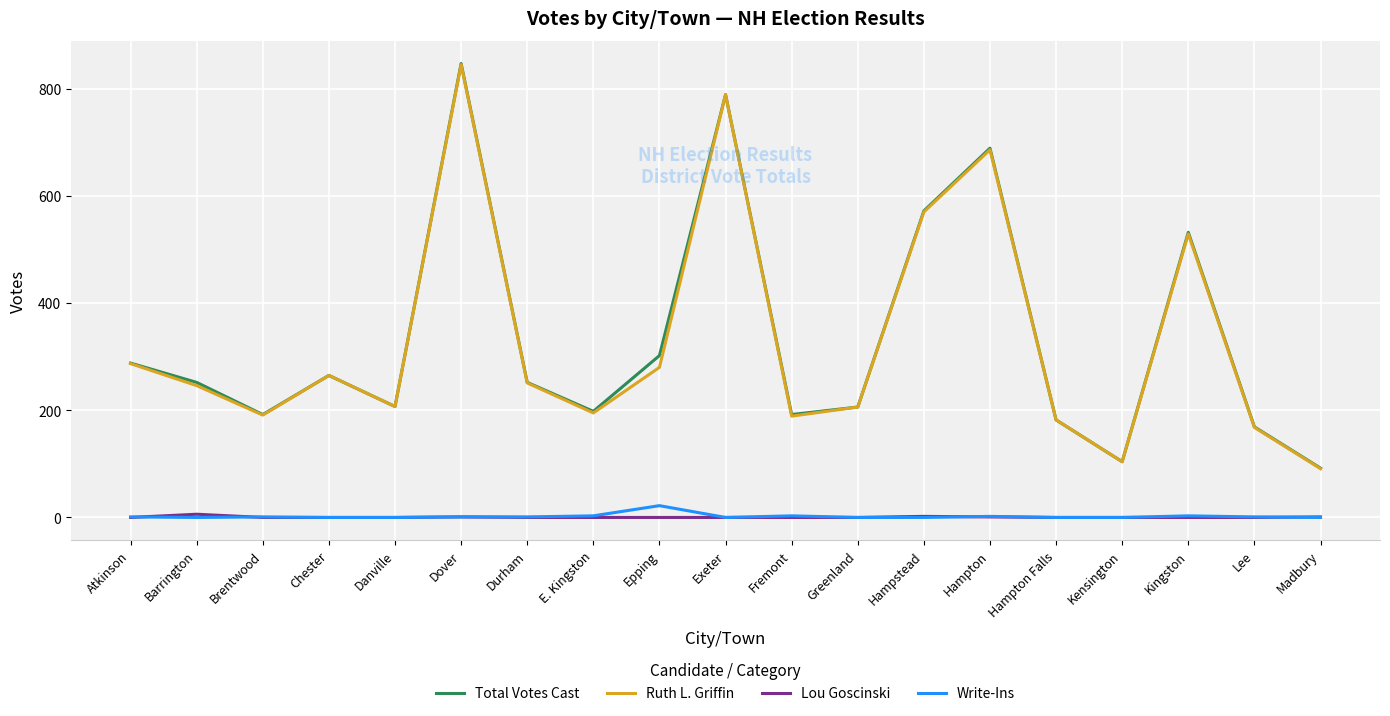

Which series has the largest range (max minus min)?

Total Votes Cast